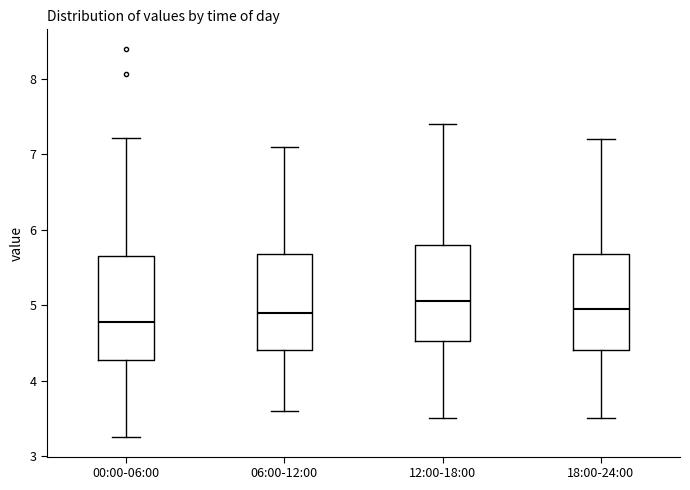

Reading left to right, read every box against the y-axis: the position of its median line, the range the box covers, and the ends of its whiskers. The values are not printed on the chart, so give them approximately, as read against the axis.

00:00-06:00: median 4.8, box 4.3 to 5.7, whiskers 3.3 to 7.2
06:00-12:00: median 4.9, box 4.4 to 5.7, whiskers 3.6 to 7.1
12:00-18:00: median 5.1, box 4.5 to 5.8, whiskers 3.5 to 7.4
18:00-24:00: median 5.0, box 4.4 to 5.7, whiskers 3.5 to 7.2